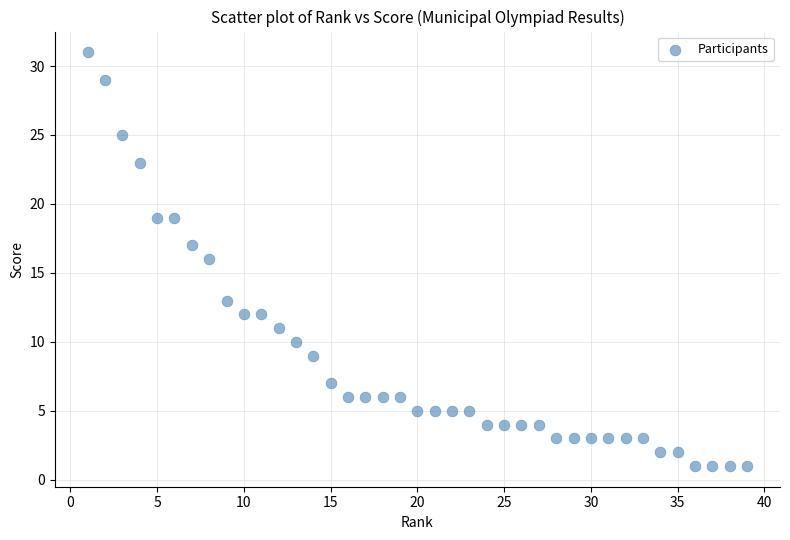

What is the range of X values (max minus min)?

38